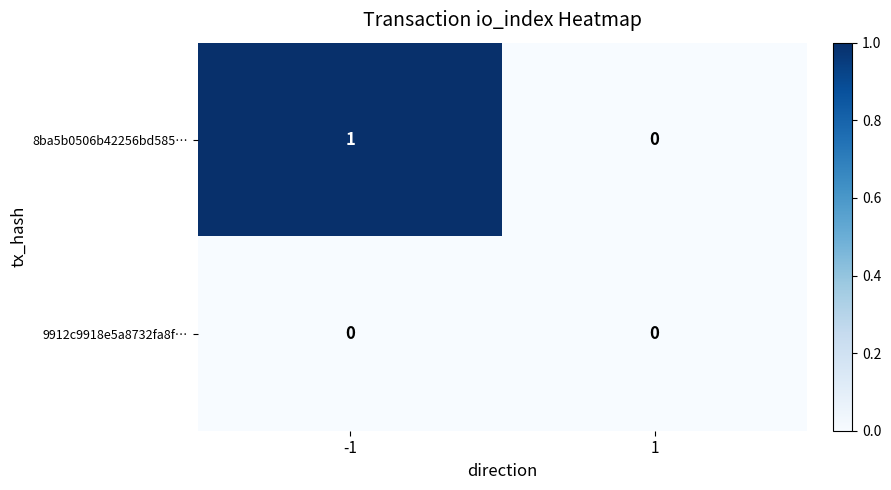

Reading left to right, list all the values displayed in this chart.

8ba5b0506b42256bd585…: -1=1	1=0
9912c9918e5a8732fa8f…: -1=0	1=0